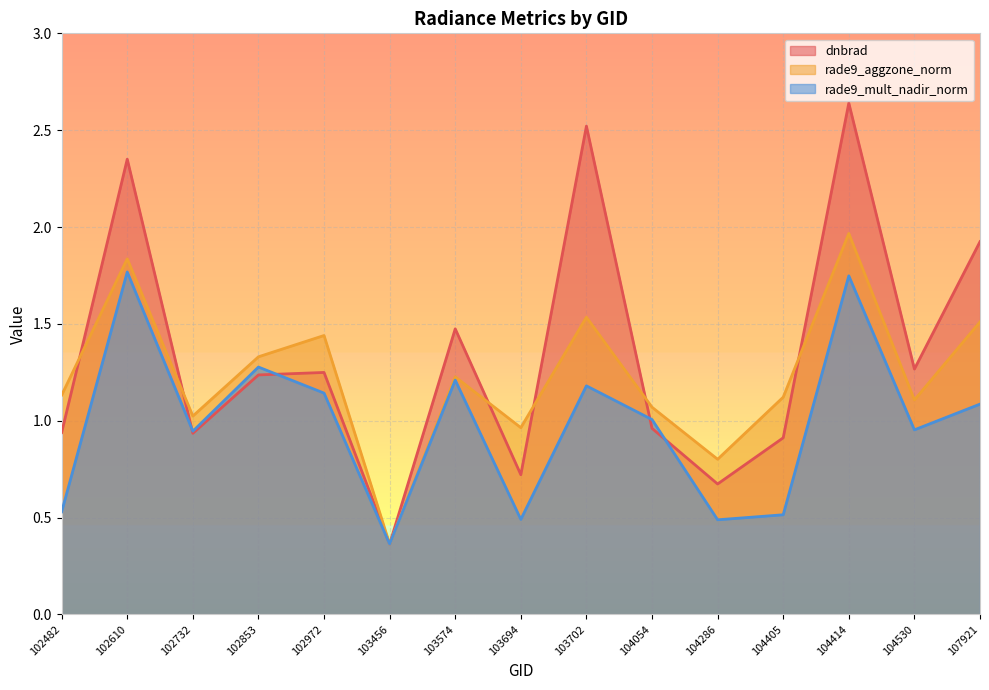

Reading left to right, what are all the values shown in this chart?

dnbrad: 102482=0.9	102610=2.4	102732=0.9	102853=1.2	102972=1.2	103456=0.4	103574=1.5	103694=0.7	103702=2.5	104054=1.0	104286=0.7	104405=0.9	104414=2.6	104530=1.3	107921=1.9
rade9_aggzone_norm: 102482=1.1	102610=1.8	102732=1.0	102853=1.3	102972=1.4	103456=0.4	103574=1.2	103694=1.0	103702=1.5	104054=1.1	104286=0.8	104405=1.1	104414=2.0	104530=1.1	107921=1.5
rade9_mult_nadir_norm: 102482=0.5	102610=1.8	102732=0.9	102853=1.3	102972=1.1	103456=0.4	103574=1.2	103694=0.5	103702=1.2	104054=1.0	104286=0.5	104405=0.5	104414=1.7	104530=1.0	107921=1.1